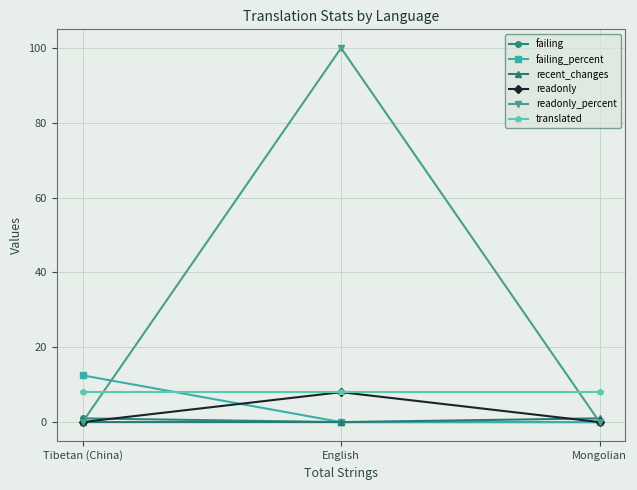

What is the average value of the readonly series?

2.7